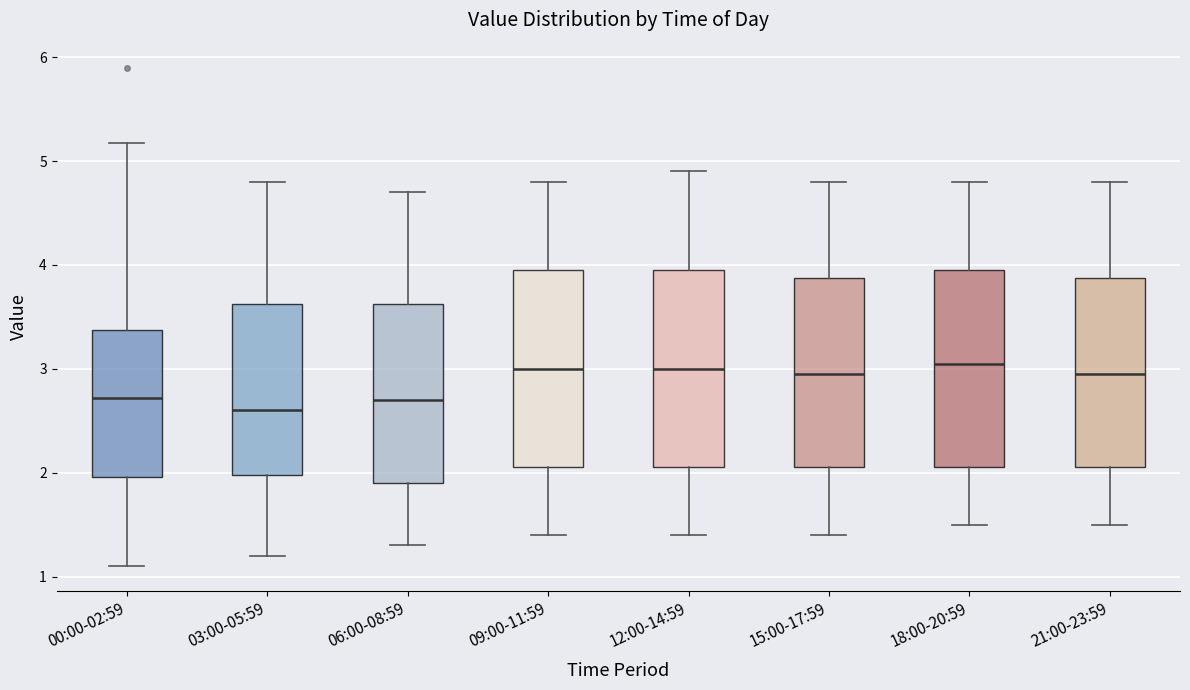

Reading left to right, read every box against the y-axis: the position of its median line, the range the box covers, and the ends of its whiskers. The values are not printed on the chart, so give them approximately, as read against the axis.

00:00-02:59: median 2.7, box 2.0 to 3.4, whiskers 1.1 to 5.2
03:00-05:59: median 2.6, box 2.0 to 3.6, whiskers 1.2 to 4.8
06:00-08:59: median 2.7, box 1.9 to 3.6, whiskers 1.3 to 4.7
09:00-11:59: median 3.0, box 2.1 to 4.0, whiskers 1.4 to 4.8
12:00-14:59: median 3.0, box 2.1 to 4.0, whiskers 1.4 to 4.9
15:00-17:59: median 3.0, box 2.1 to 3.9, whiskers 1.4 to 4.8
18:00-20:59: median 3.1, box 2.1 to 4.0, whiskers 1.5 to 4.8
21:00-23:59: median 3.0, box 2.1 to 3.9, whiskers 1.5 to 4.8